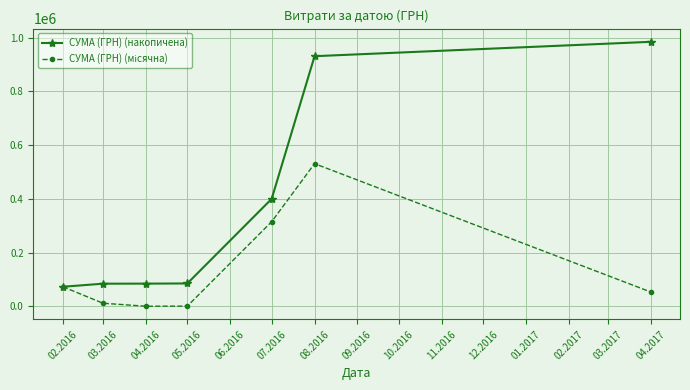

What is the total value across all series at 07.2016?

714993.2